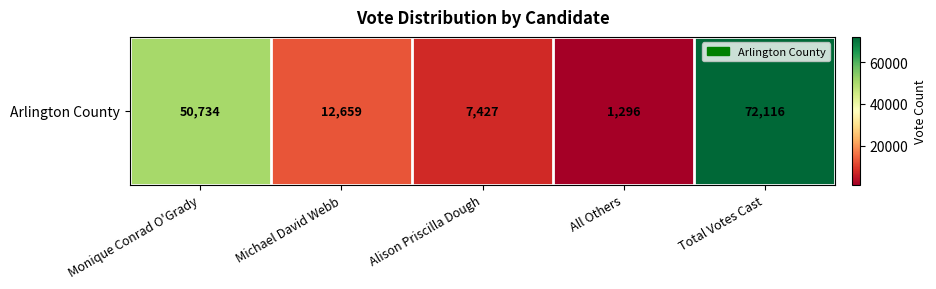

How many series are shown in this chart?

1